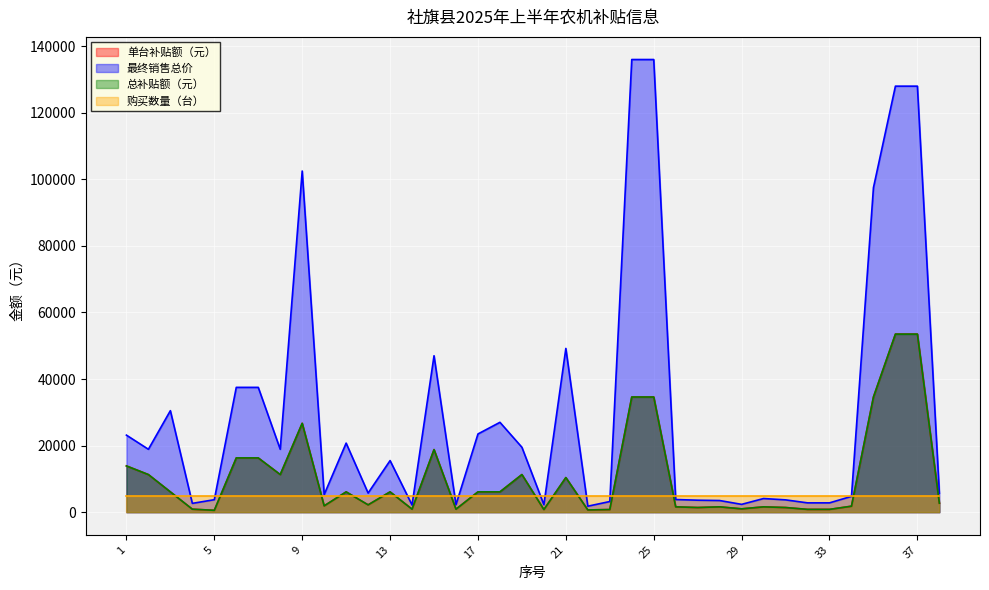

At which label is 单台补贴额（元） closest to 27030?

9